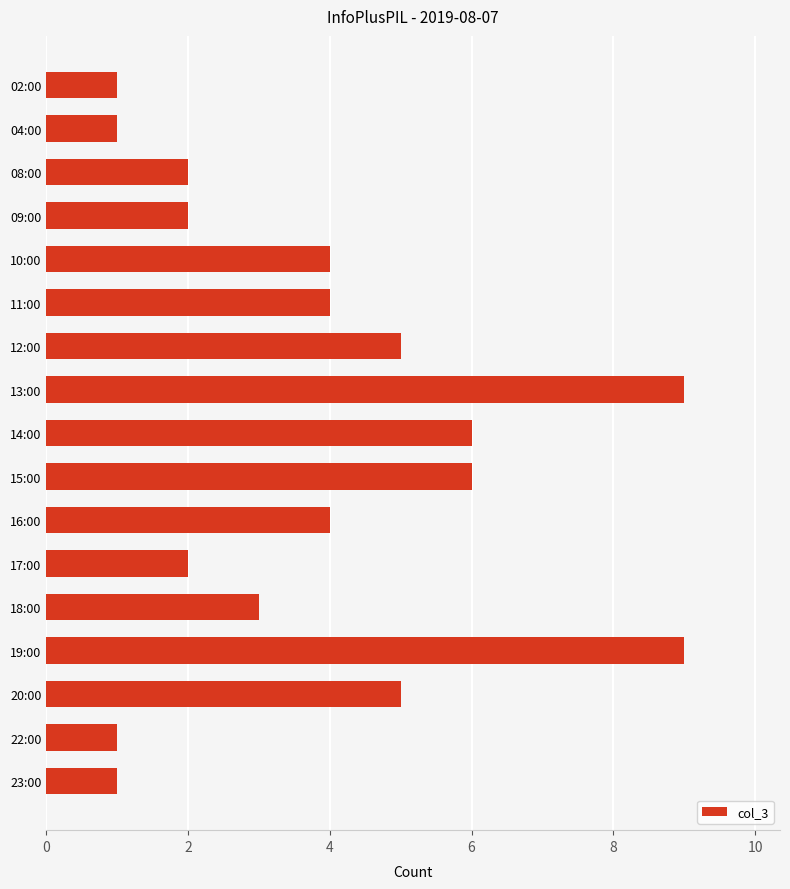

What is the sum of all values?

65